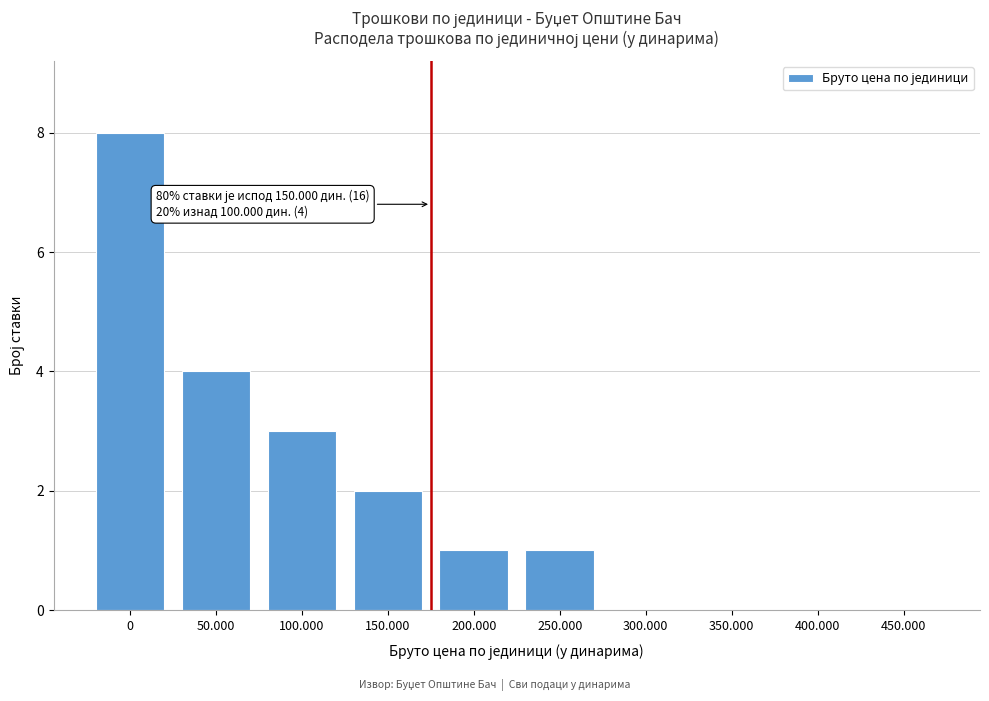

Reading right to left, transcribe all the data shown in this chart.

450.000=0	400.000=0	350.000=0	300.000=0	250.000=1	200.000=1	150.000=2	100.000=3	50.000=4	0=8